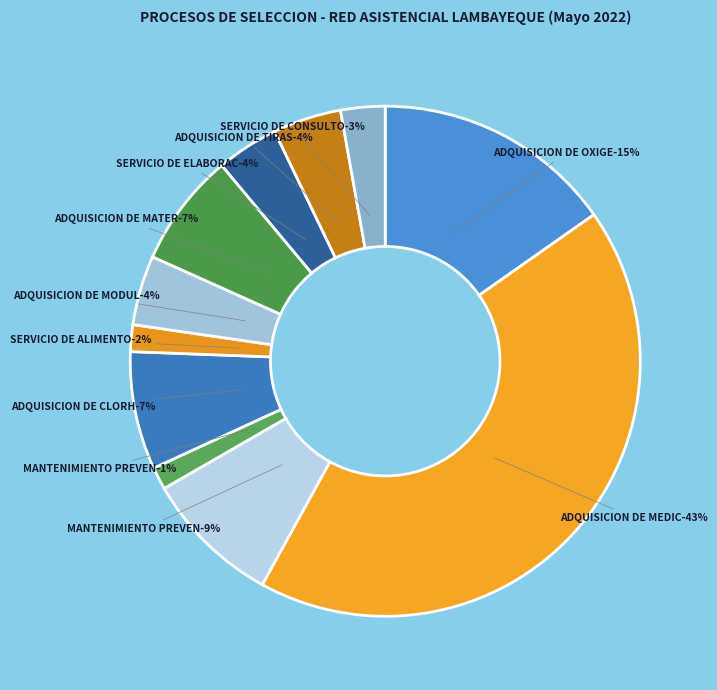

Combined, what portion of the pie is ADQUISICION DE MATERIAL MEDICO and SERVICIO DE ALIMENTOS PREPARADOS?

8.9%